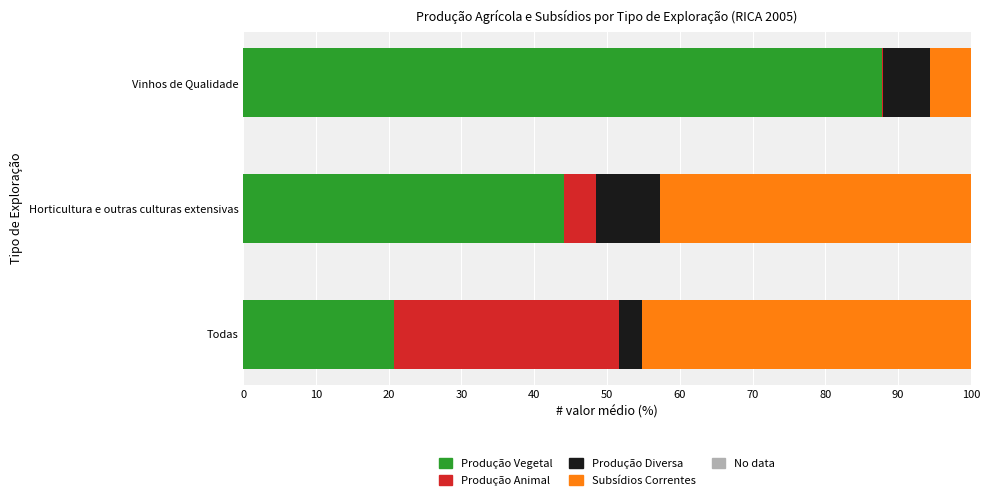

Which category has the highest value in the Produção Vegetal series?

Vinhos de Qualidade